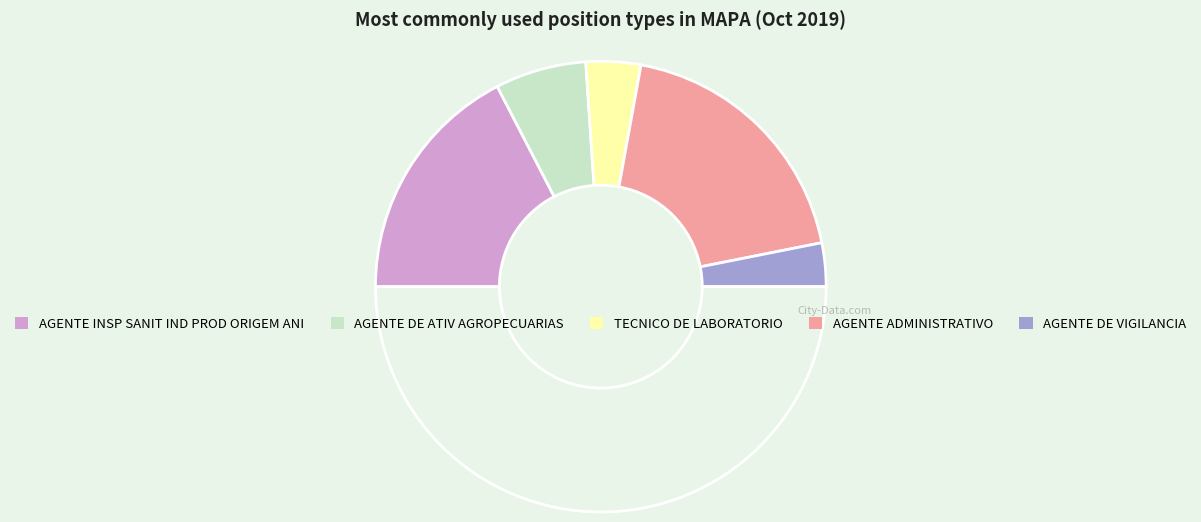

How many segments does this pie chart have?

6